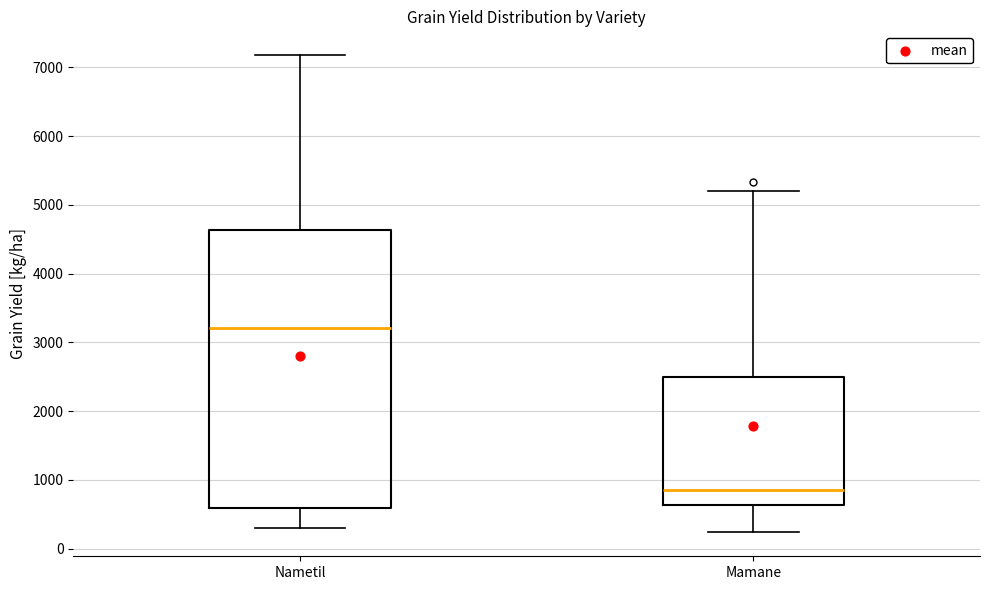

Comparing the boxes themselves (not the whiskers), which one is the tallest?

Nametil